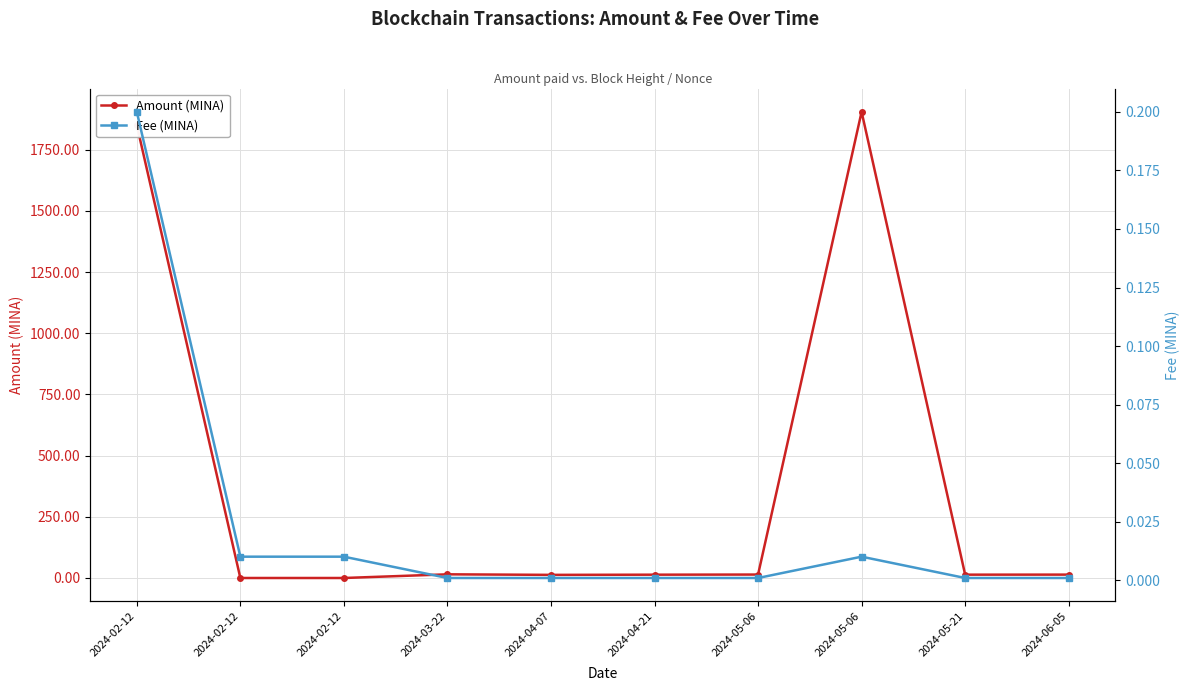

What is the label of the 9th point from the left?

2024-05-21